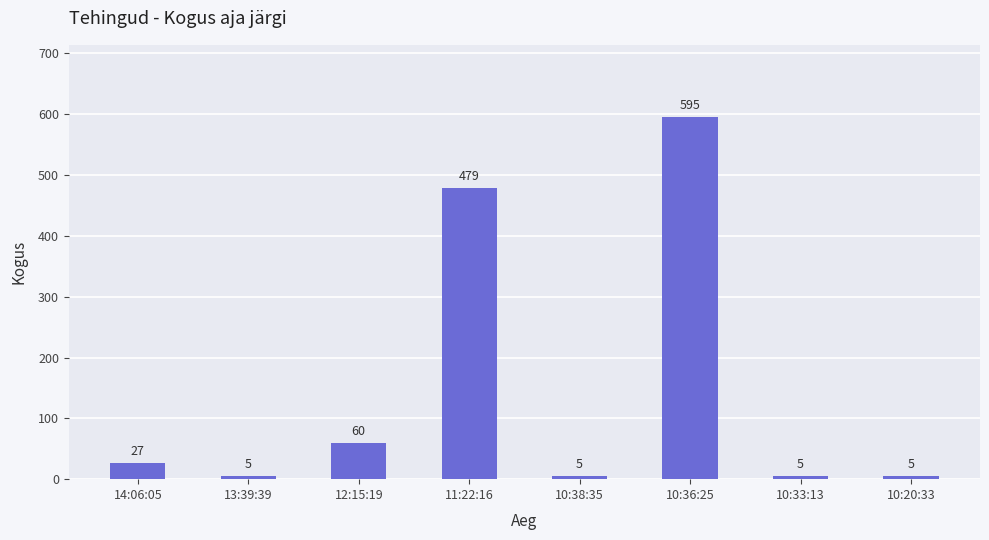

What is the label of the 2nd bar from the right?

10:33:13